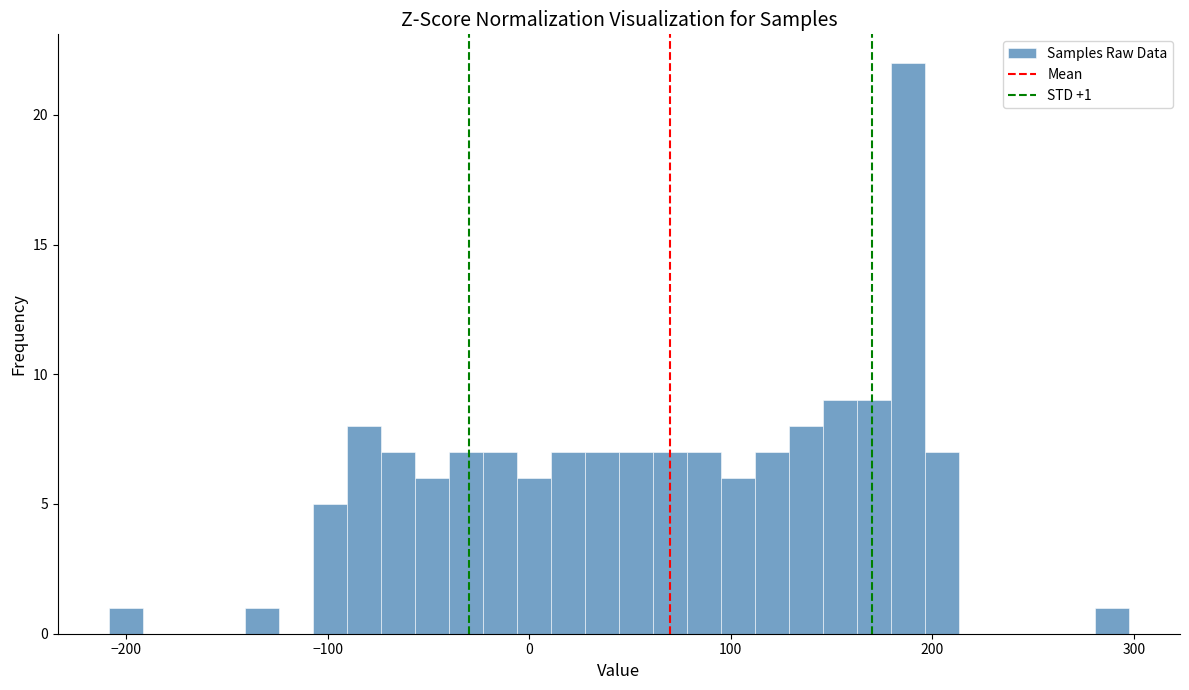

Read against the x-axis, roughly where is the centre of the tallest bar?

190